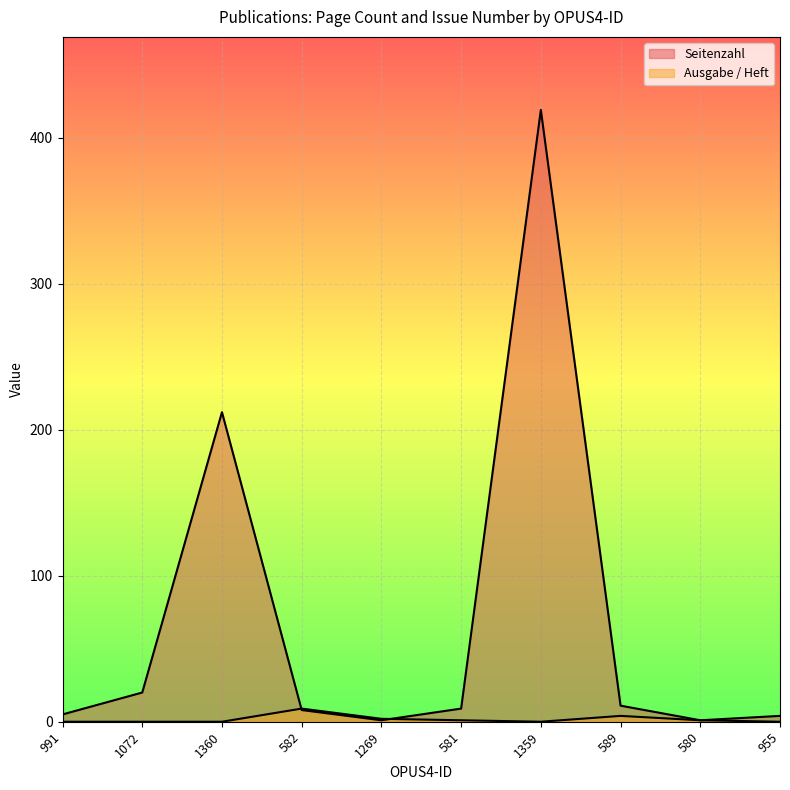

Is it true that Seitenzahl equals 3 at 581?

False